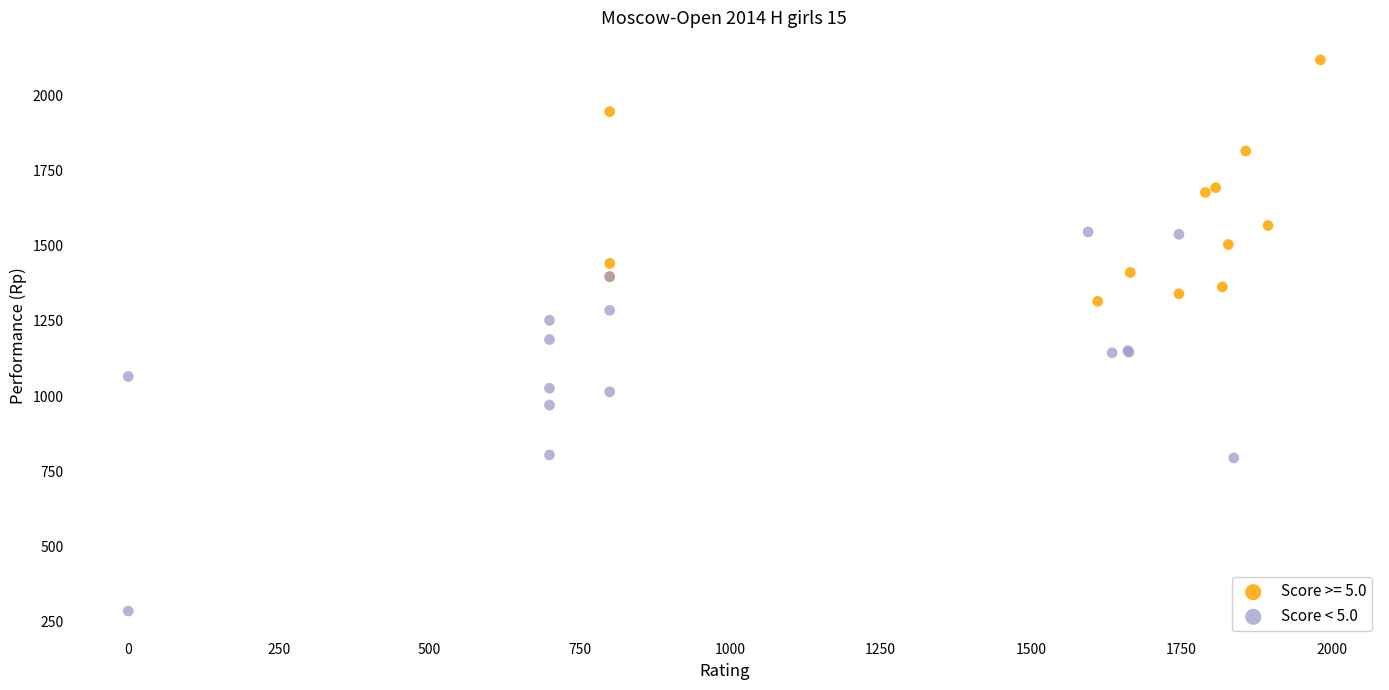

Which series contains the lowest Y value?

Score < 5.0